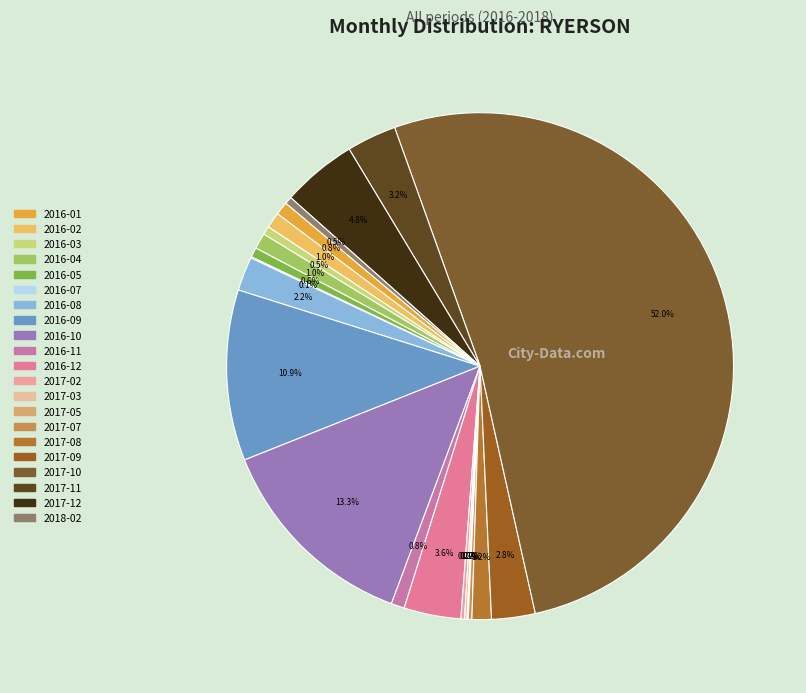

How many segments does this pie chart have?

21